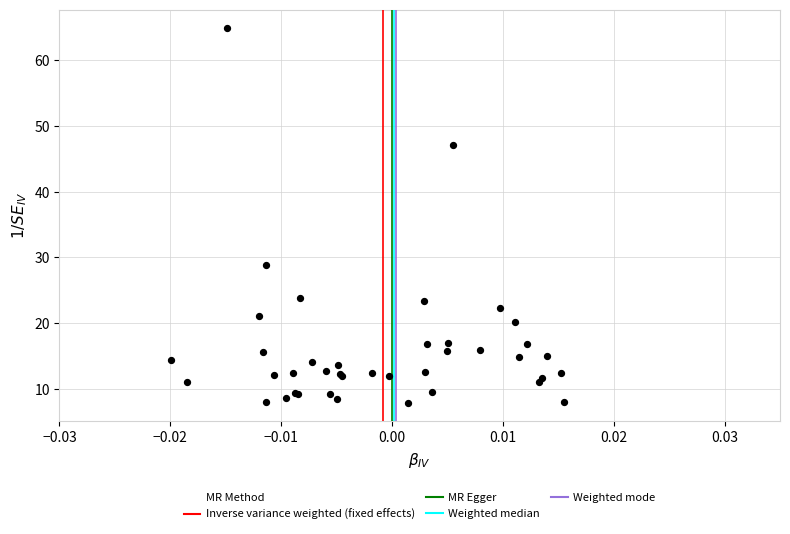

What Y value in the scatter plot is closest to 36?

28.8